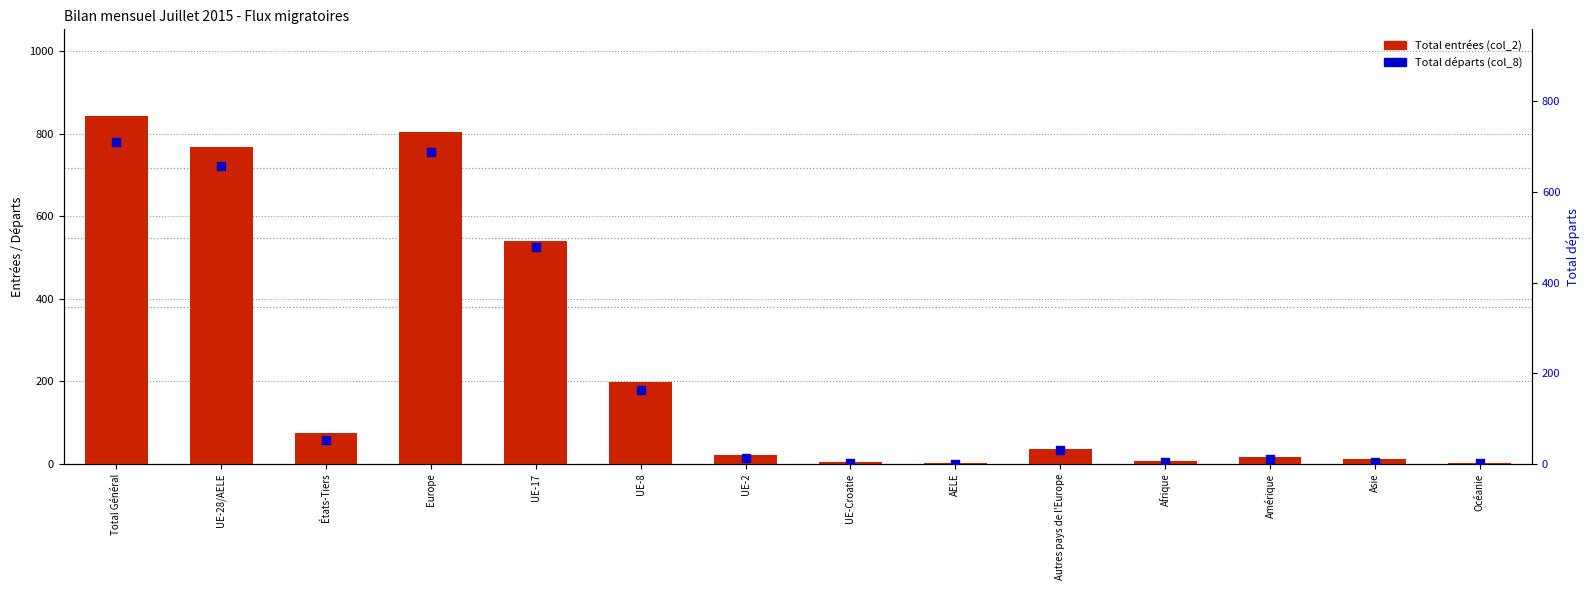

What is the total value across all series at AELE?

1